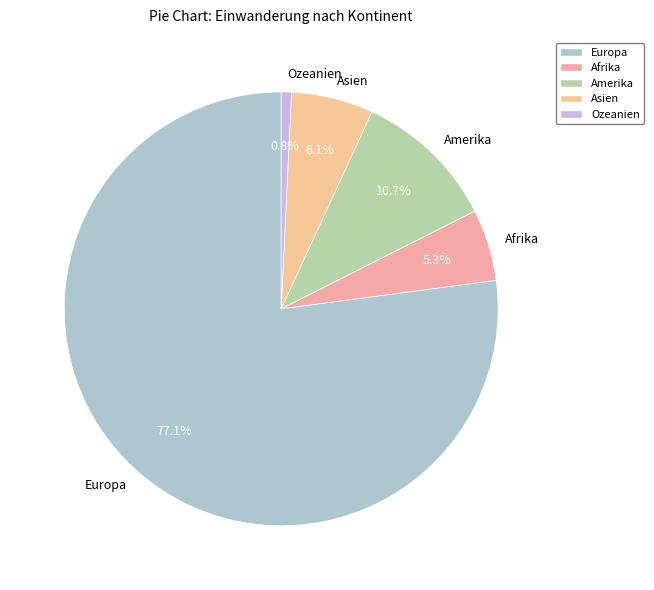

Approximately how many times larger is the value at Ozeanien compared to Amerika?

0.1